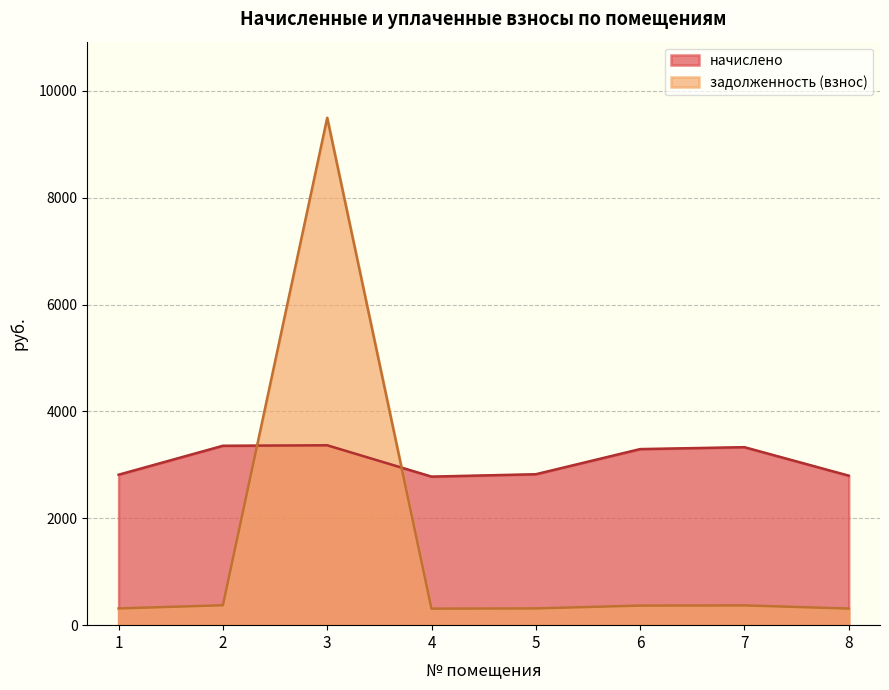

Is the value of задолженность (взнос) at 1 greater than the value of начислено at 1?

No